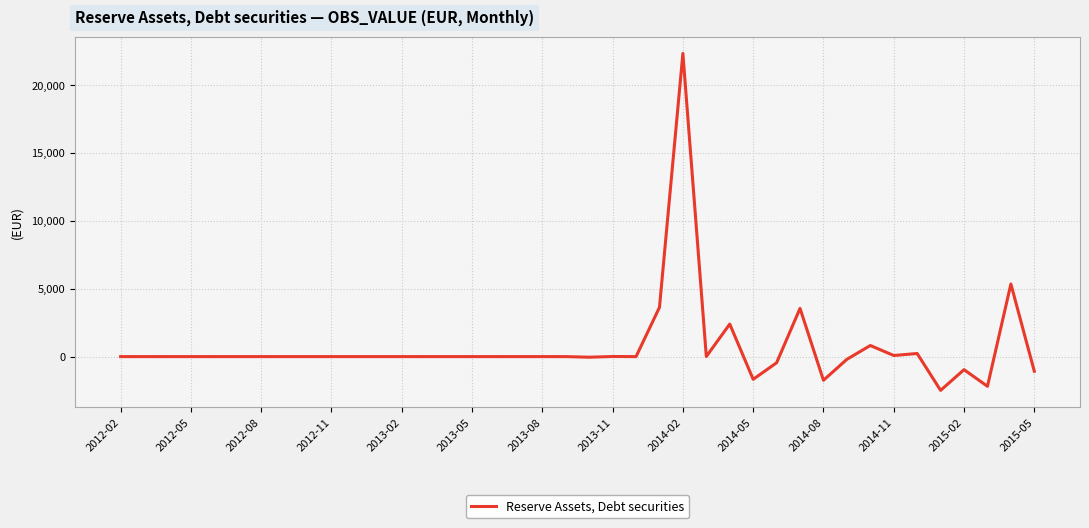

What is the difference between the maximum and minimum values?

24821.0